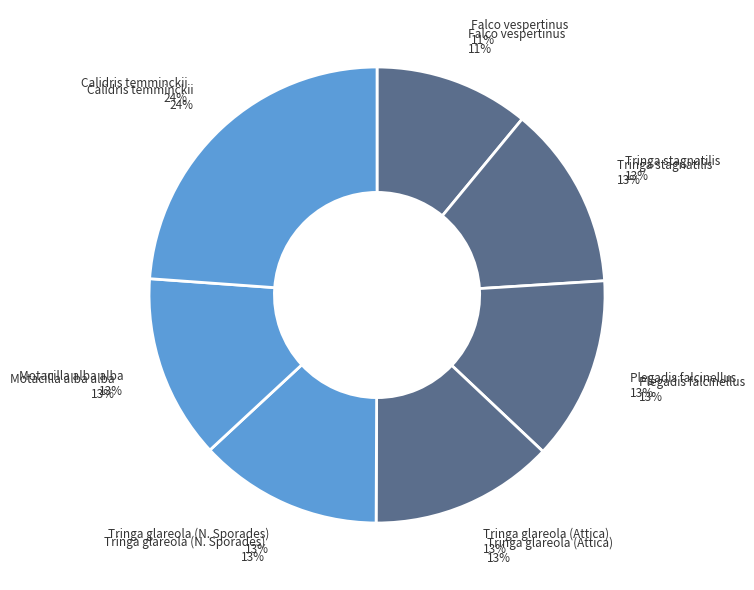

Which category has the smallest portion of the pie?

Falco vespertinus